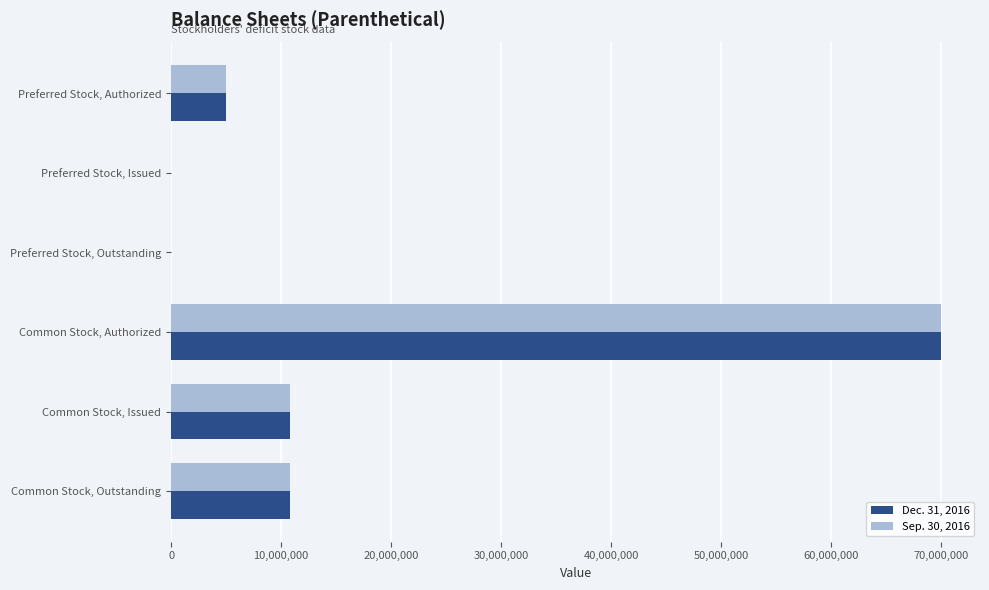

At which category does the chart reach its peak across all series?

Common Stock, Authorized